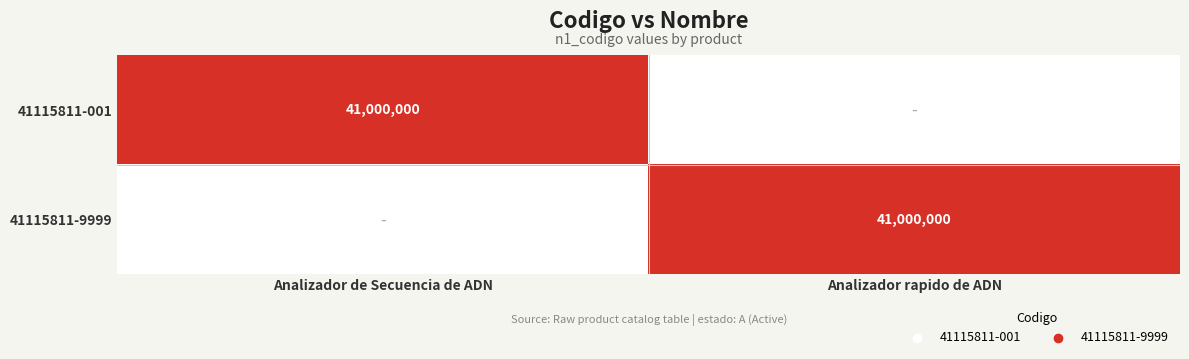

The 41115811-9999 series shows 41000000 at Analizador rapido de ADN. True or false?

True